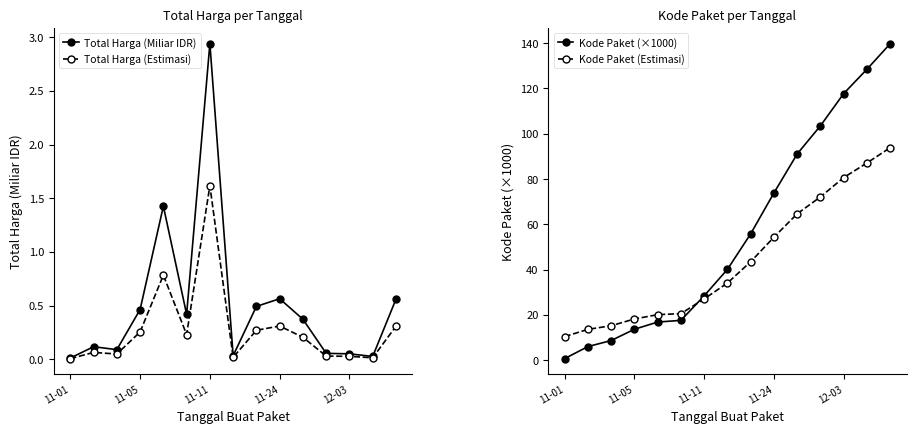

At which category is the sum across all series the highest?

14